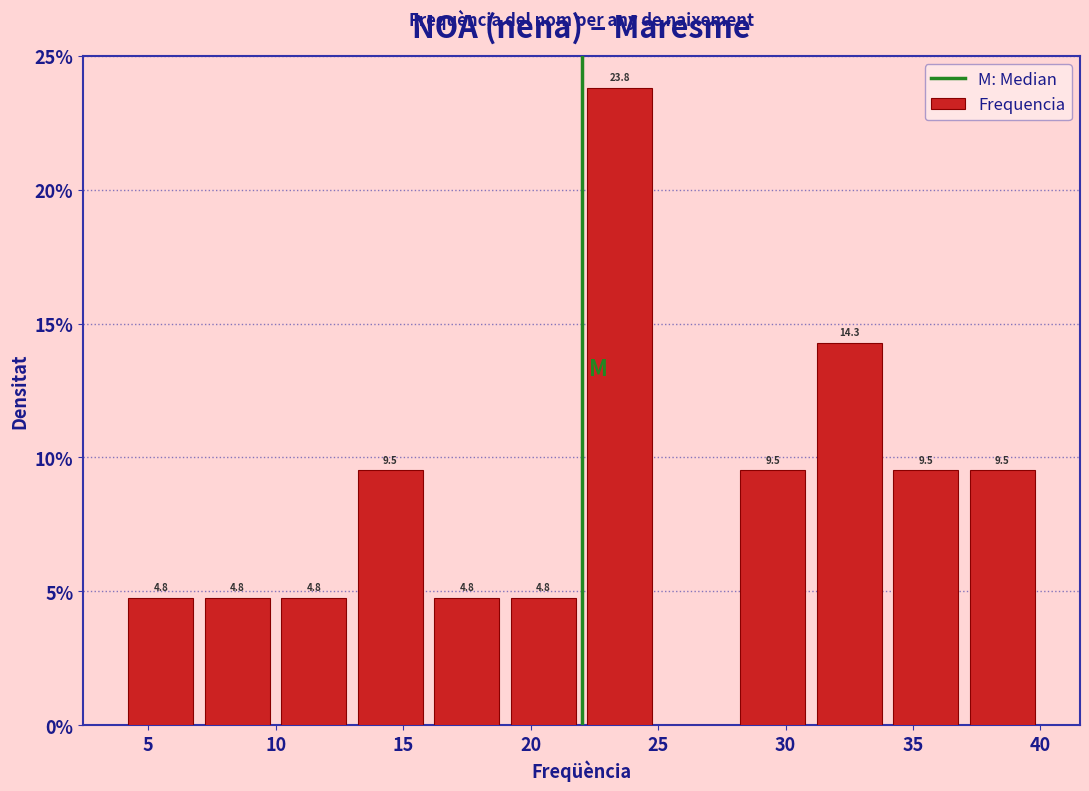

Over which range of the x-axis is the bar tallest?

22 to 25